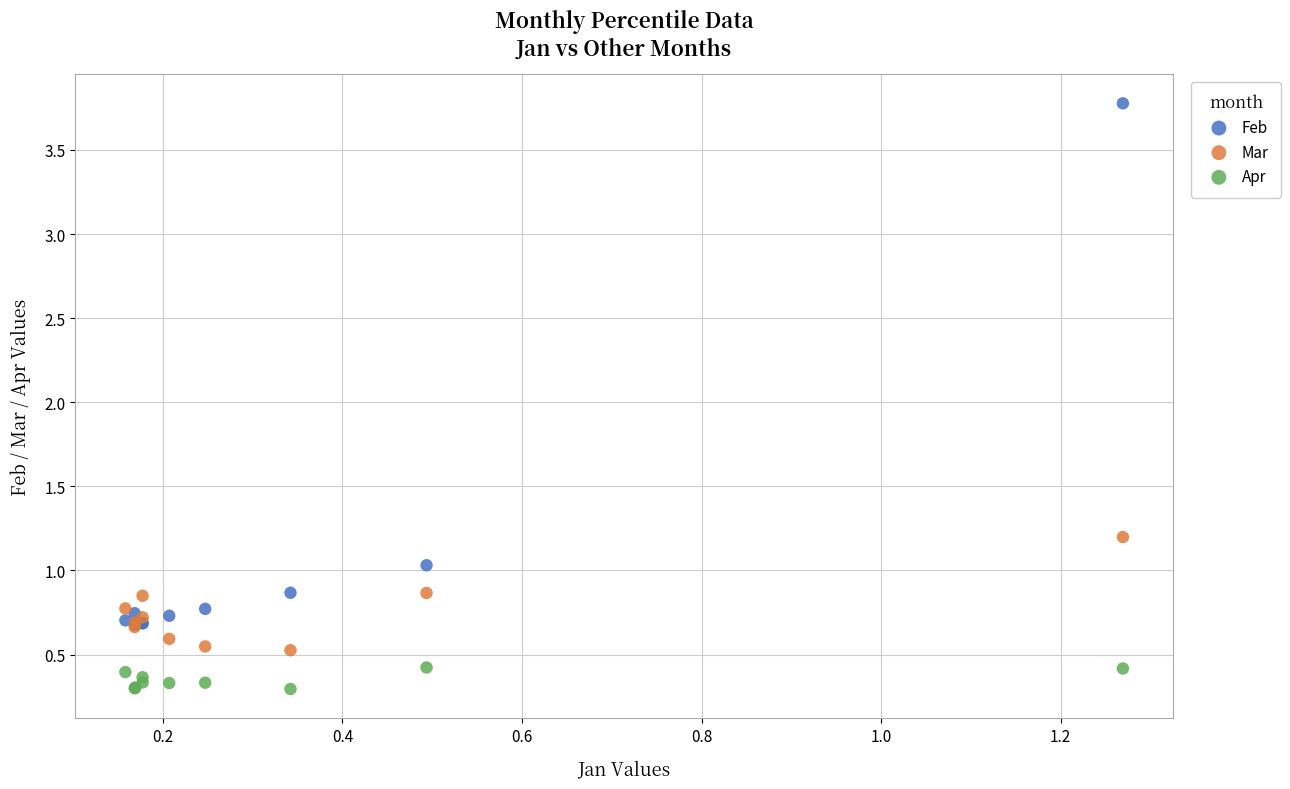

Across all series, what Y value is closest to 2?

1.2